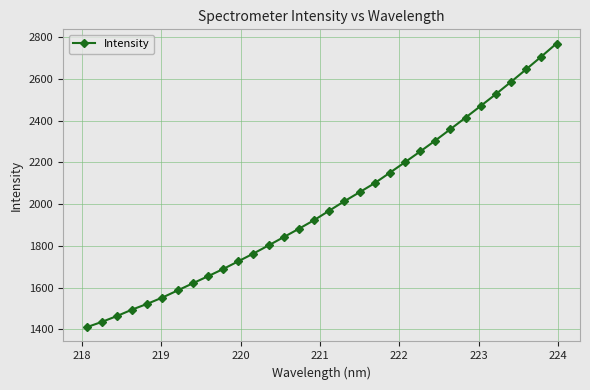

What is the difference between the second highest and minimum values?

1296.7